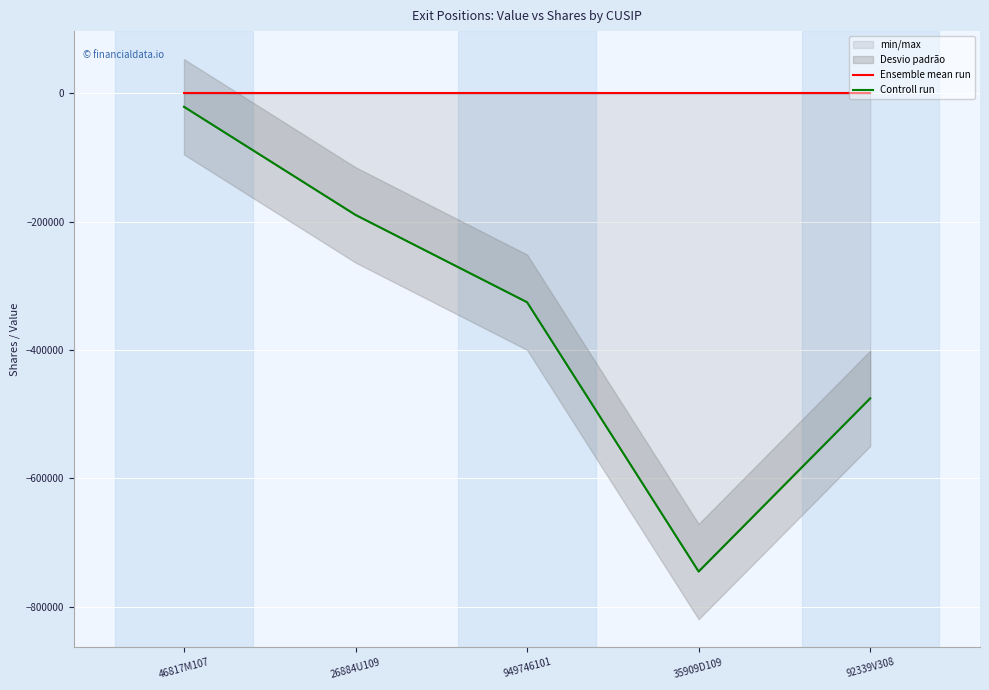

What is the difference between the Controll run values at 26884U109 and 46817M107?

168419